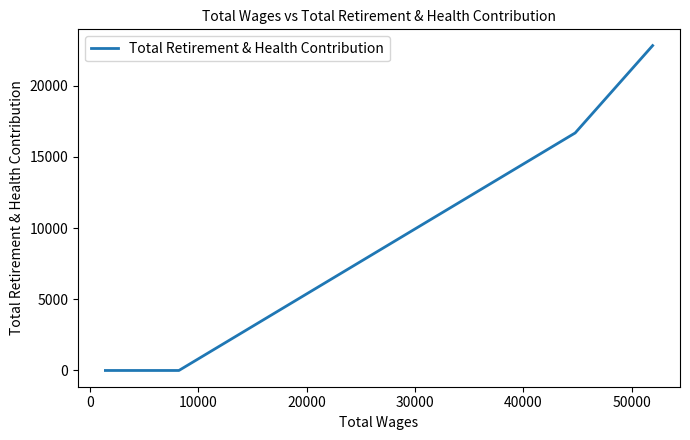

What is the sum of all values?

39496